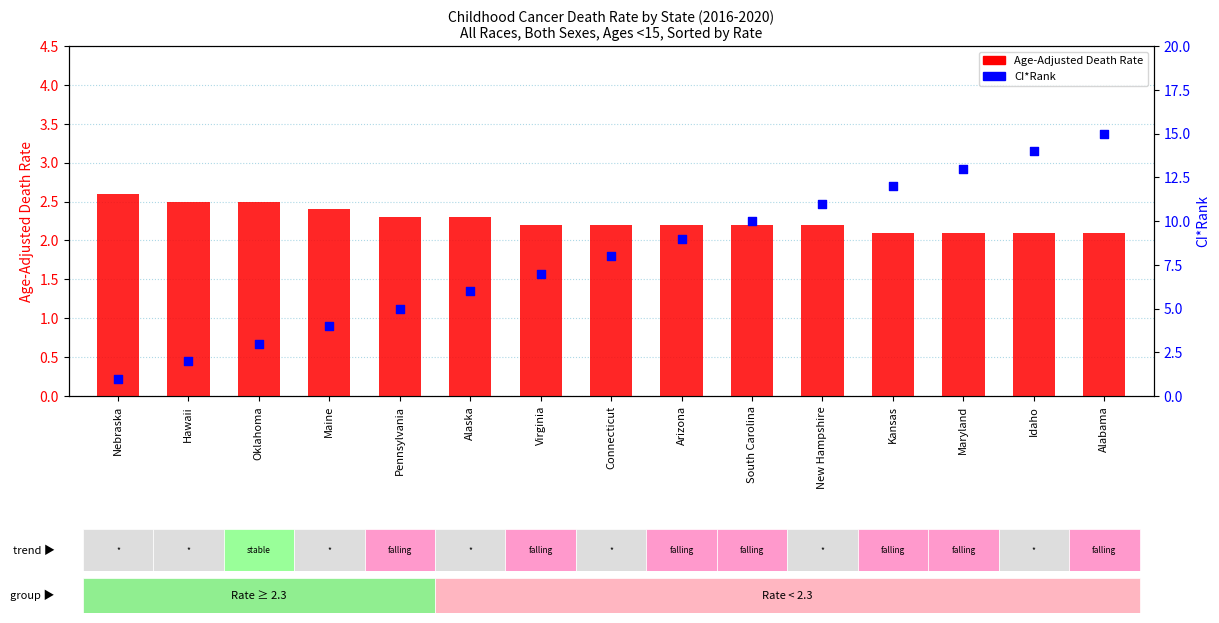

What is the total value across all series at Maryland?

15.1